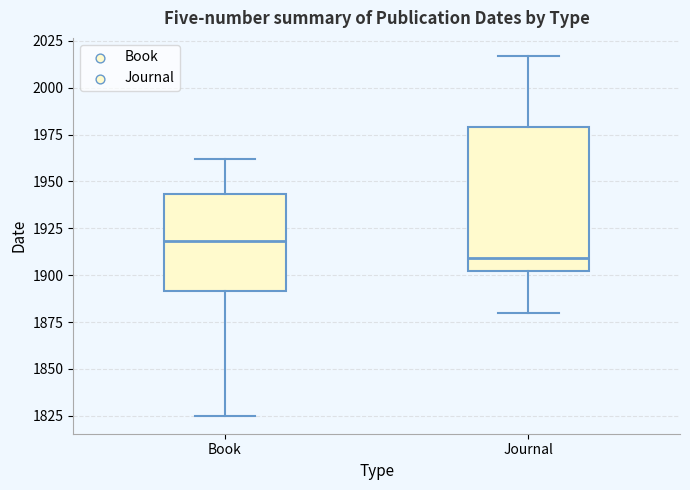

Which box's median line is the lowest?

Journal